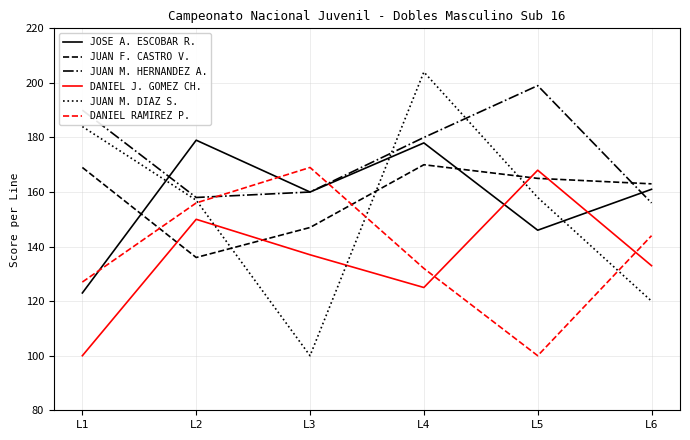

Reading left to right, transcribe all the data shown in this chart.

JOSE A. ESCOBAR R.: 123	179	160	178	146	161
JUAN F. CASTRO V.: 169	136	147	170	165	163
JUAN M. HERNANDEZ A.: 190	158	160	180	199	156
DANIEL J. GOMEZ CH.: 100	150	137	125	168	133
JUAN M. DIAZ S.: 184	157	100	204	158	120
DANIEL RAMIREZ P.: 127	156	169	132	100	144